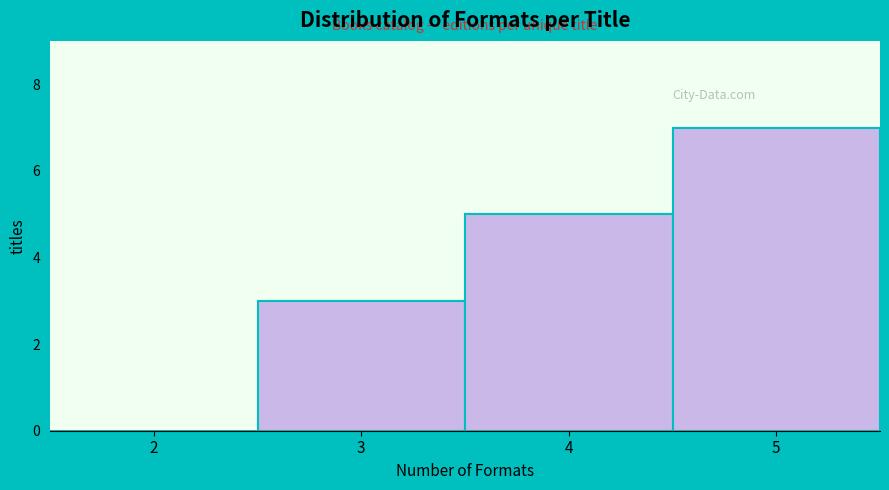

Reading left to right, extract all data points from this chart.

2=0	3=3	4=5	5=7